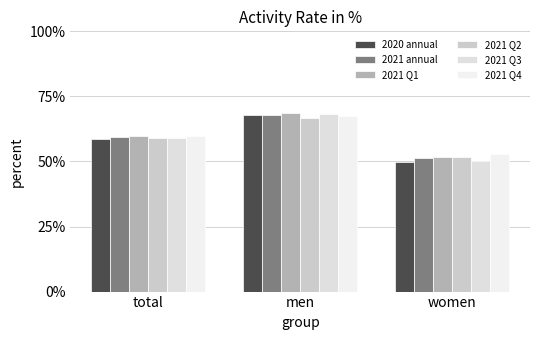

The value of 2021 Q4 at men is 67.6. True or false?

True